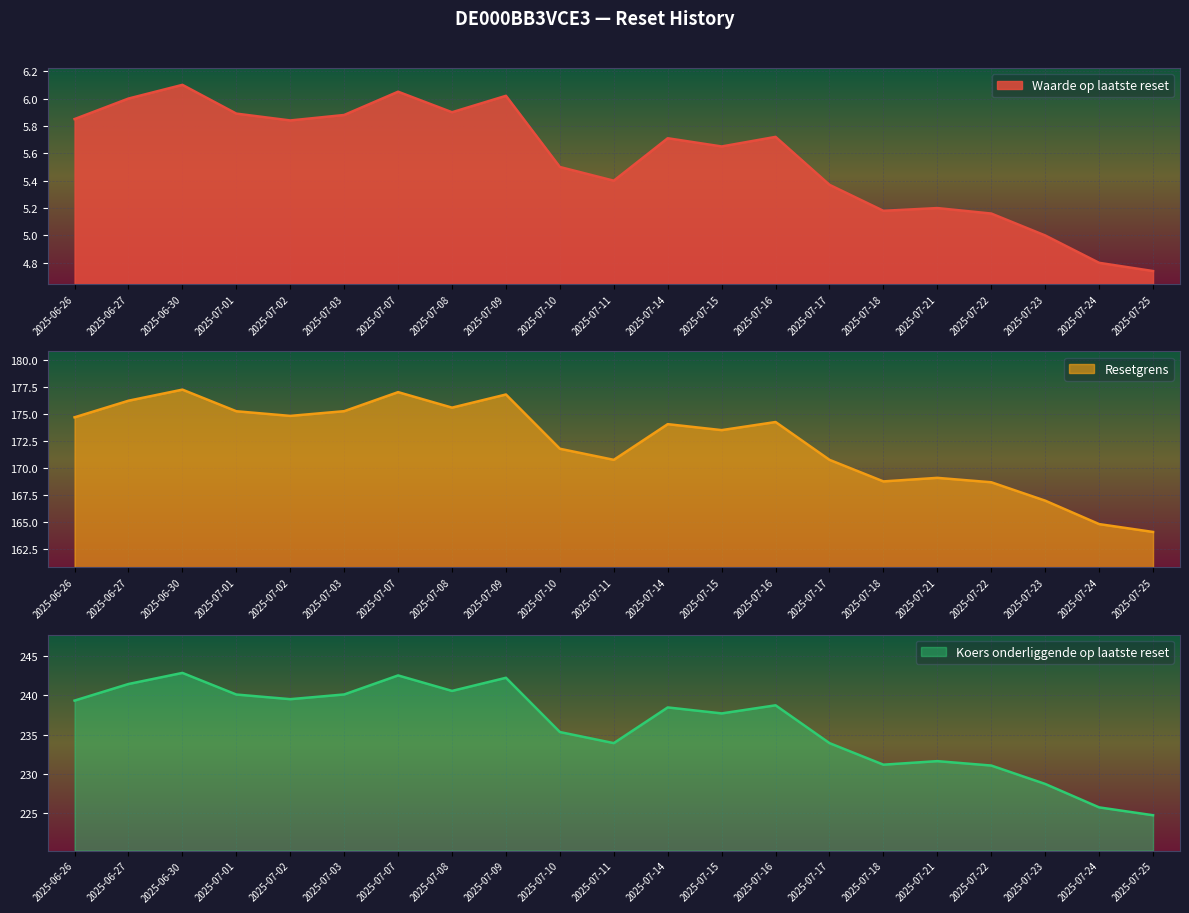

What is the difference between the highest and lowest values at 2025-07-23?

223.7